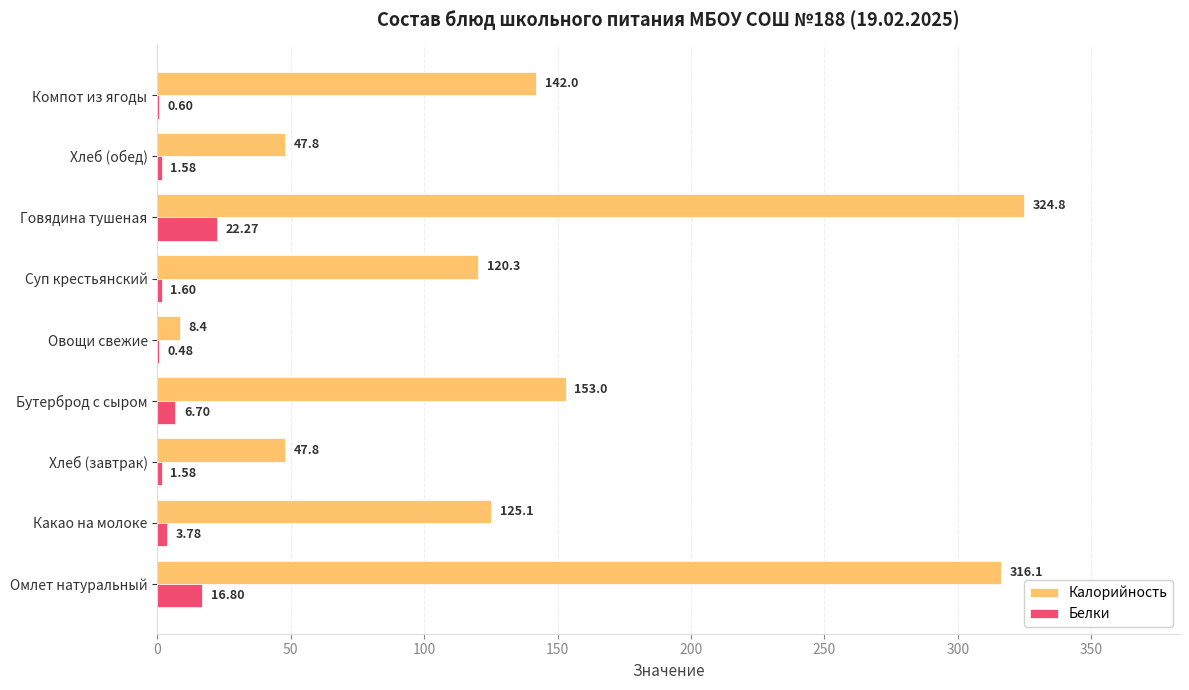

Which series changed the most between Омлет натуральный and Компот из ягоды?

Калорийность